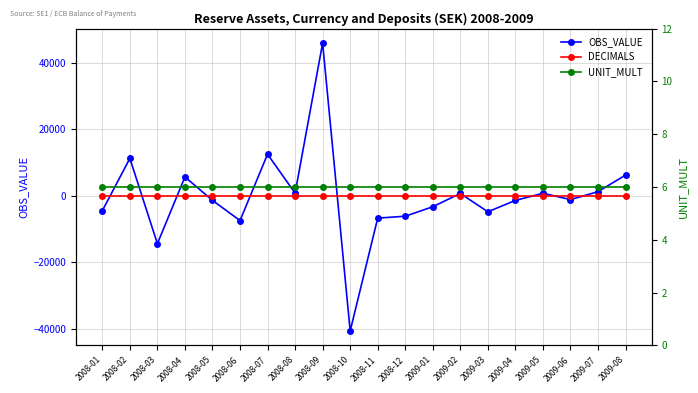

Reading left to right, extract all data points from this chart.

OBS_VALUE: 2008-01=-4496	2008-02=11284	2008-03=-14416	2008-04=5695	2008-05=-1367	2008-06=-7462	2008-07=12535	2008-08=792	2008-09=46016	2008-10=-40743	2008-11=-6722	2008-12=-6145	2009-01=-3289	2009-02=720	2009-03=-4814	2009-04=-1375	2009-05=763	2009-06=-1139	2009-07=1255	2009-08=6250
DECIMALS: 2008-01=0	2008-02=0	2008-03=0	2008-04=0	2008-05=0	2008-06=0	2008-07=0	2008-08=0	2008-09=0	2008-10=0	2008-11=0	2008-12=0	2009-01=0	2009-02=0	2009-03=0	2009-04=0	2009-05=0	2009-06=0	2009-07=0	2009-08=0
UNIT_MULT: 2008-01=6	2008-02=6	2008-03=6	2008-04=6	2008-05=6	2008-06=6	2008-07=6	2008-08=6	2008-09=6	2008-10=6	2008-11=6	2008-12=6	2009-01=6	2009-02=6	2009-03=6	2009-04=6	2009-05=6	2009-06=6	2009-07=6	2009-08=6